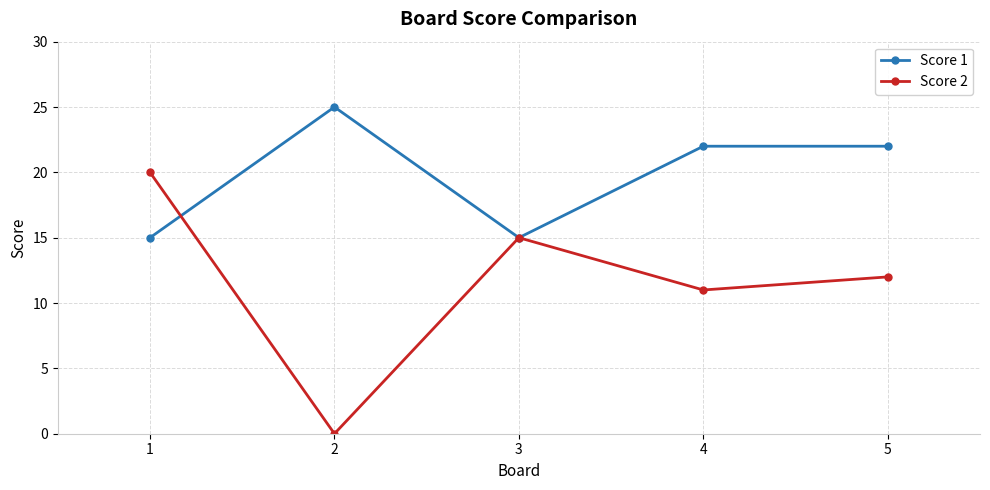

List the series in order of their peak value, highest first.

Score 1, Score 2